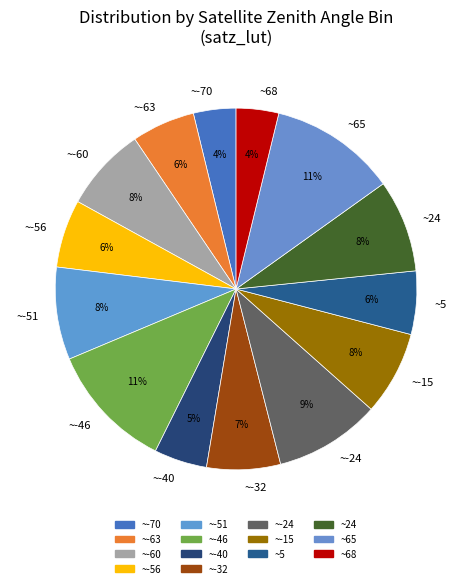

To the nearest percent, what is the average slice percentage?

7%